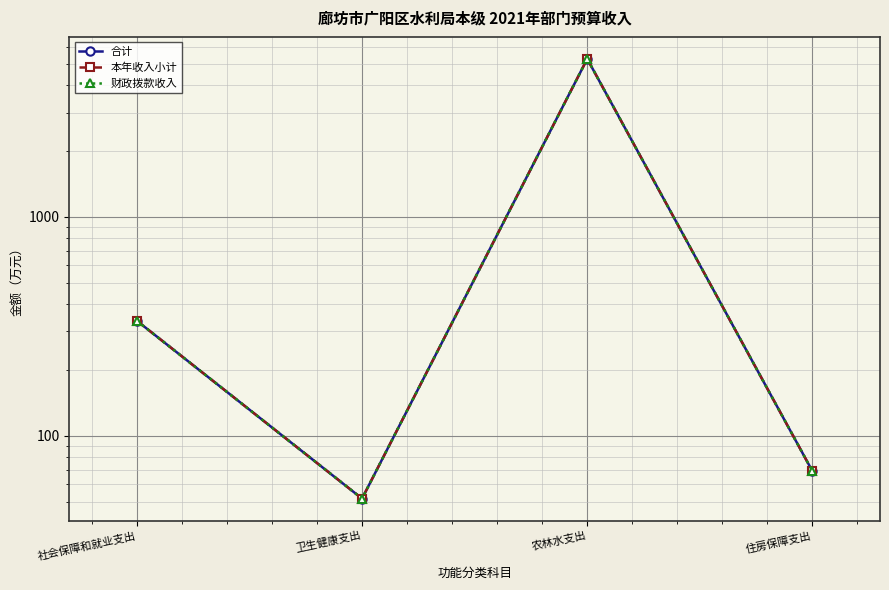

Reading left to right, transcribe all the data shown in this chart.

合计: 335.3	51.6	5278.7	68.8
本年收入小计: 335.3	51.6	5278.7	68.8
财政拨款收入: 335.3	51.6	5278.7	68.8